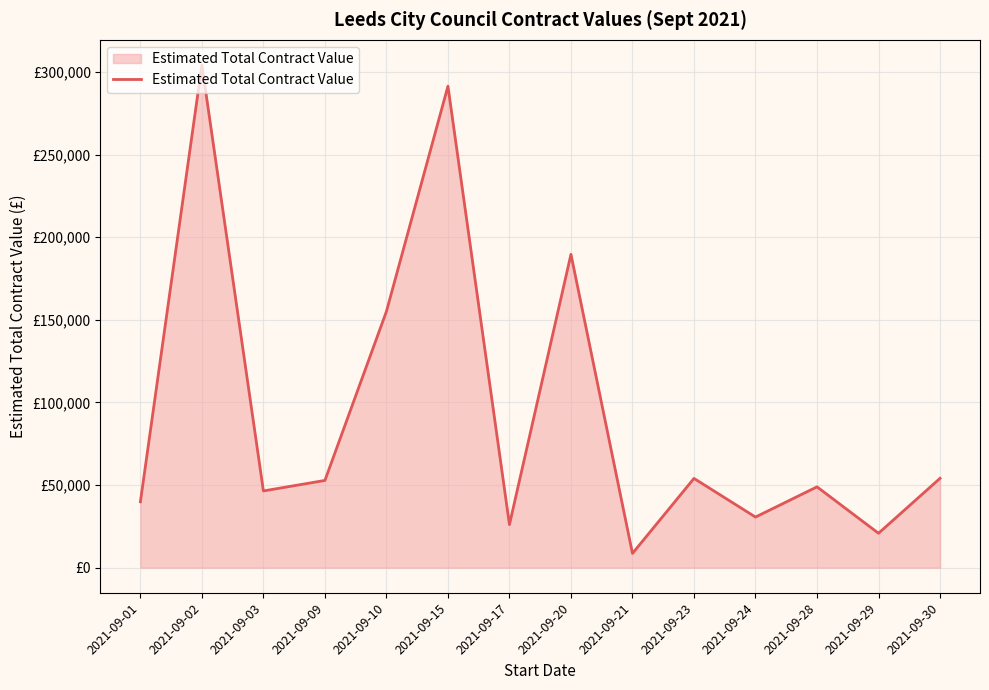

Is this an area chart (filled region under the line)?

Yes